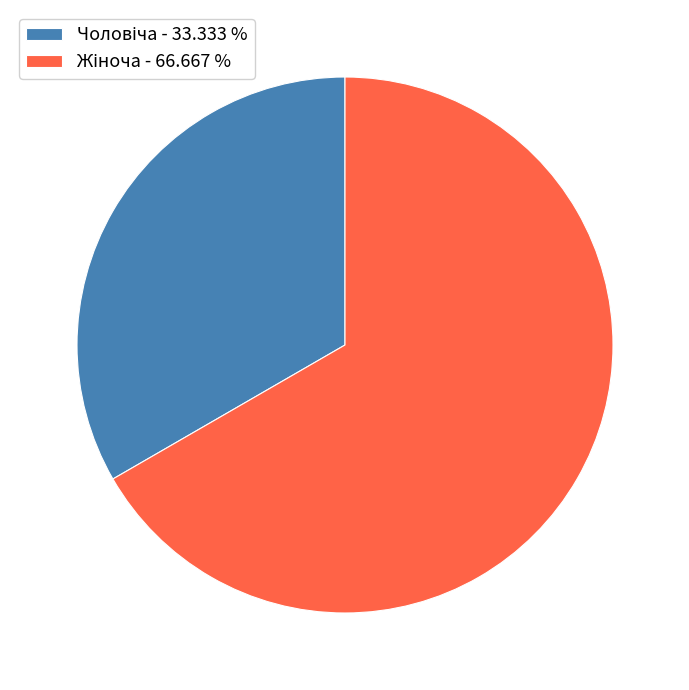

Is there a majority slice in this chart?

Yes